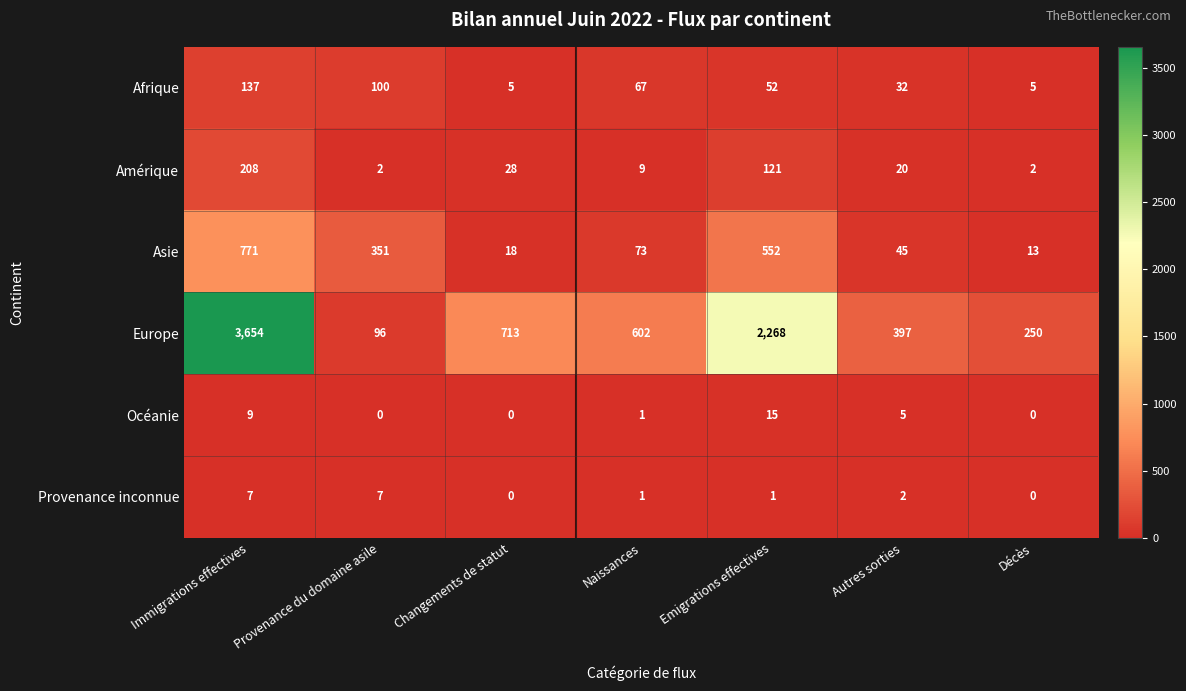

Is the value of Amérique at Naissances greater than the value of Provenance inconnue at Immigrations effectives?

Yes